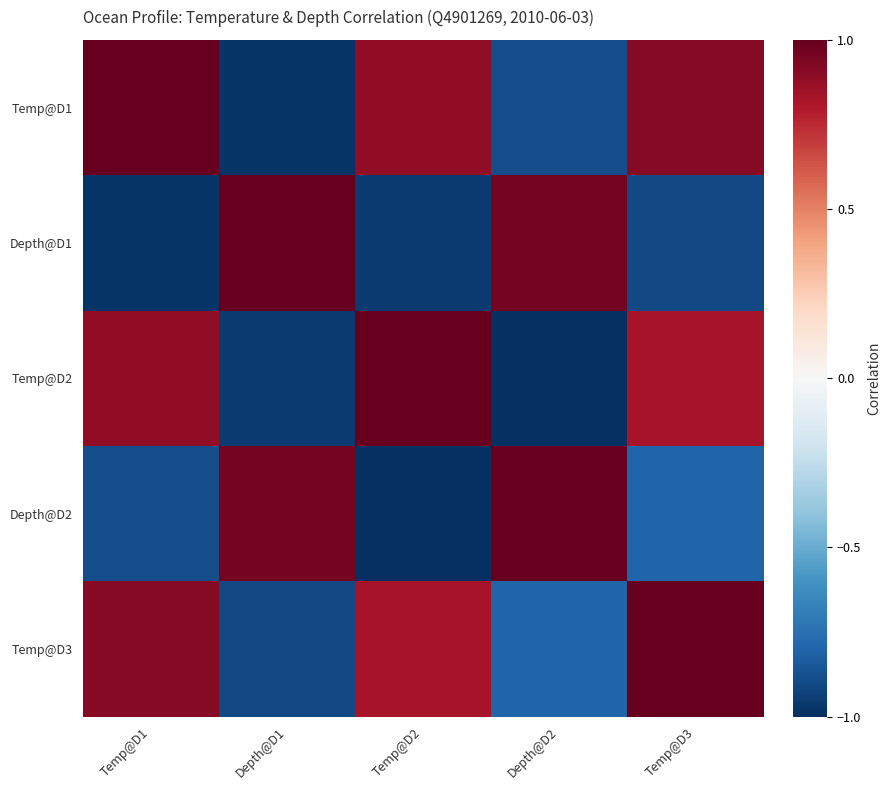

What is the smallest value displayed?

-1.0